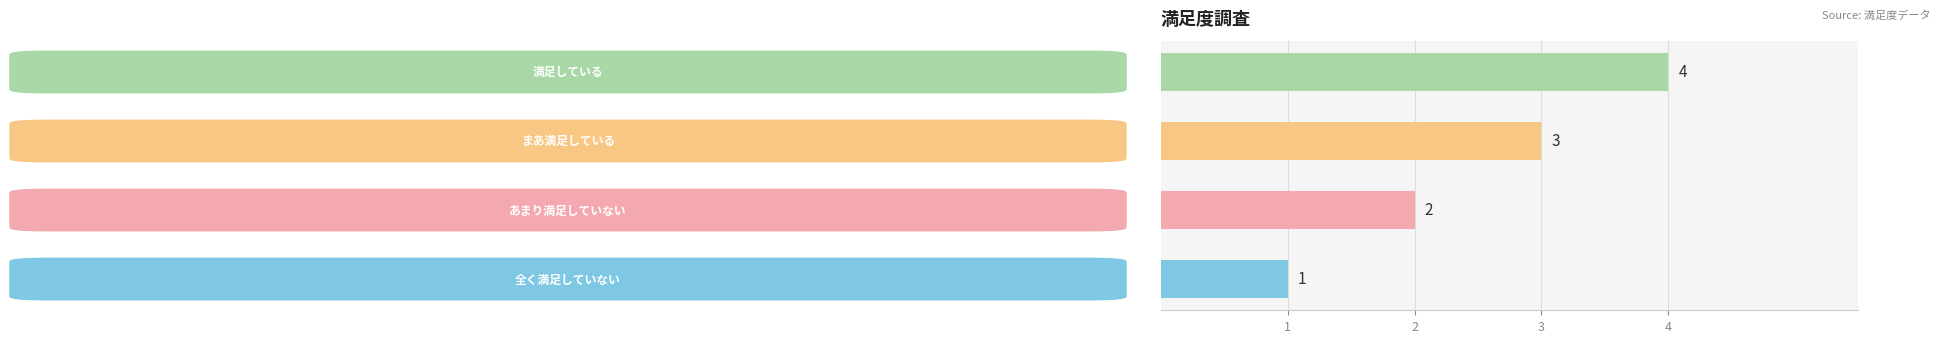

What is the greatest value displayed?

4